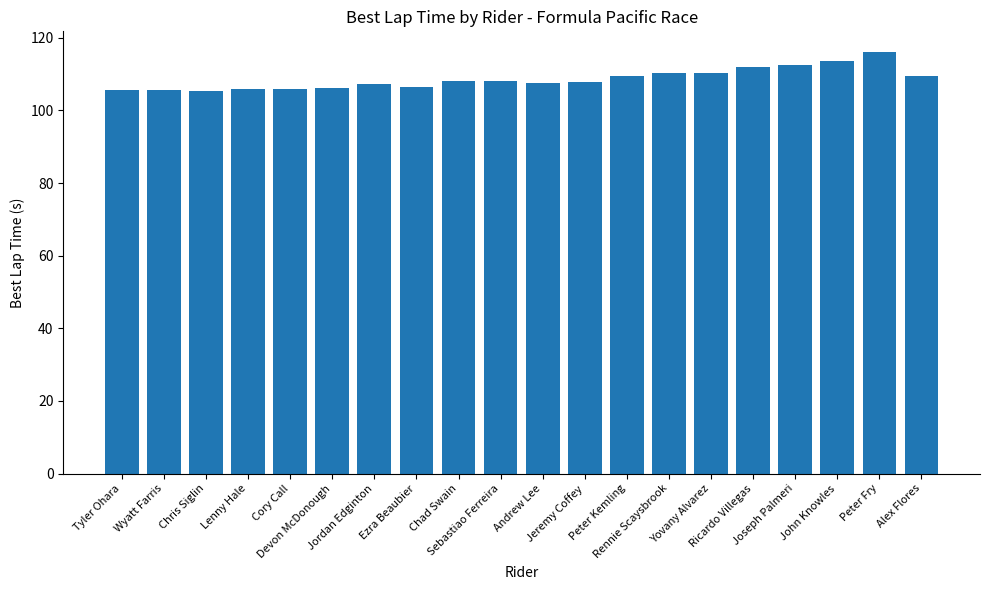

What is the difference between the values at Alex Flores and Peter Fry?

6.5